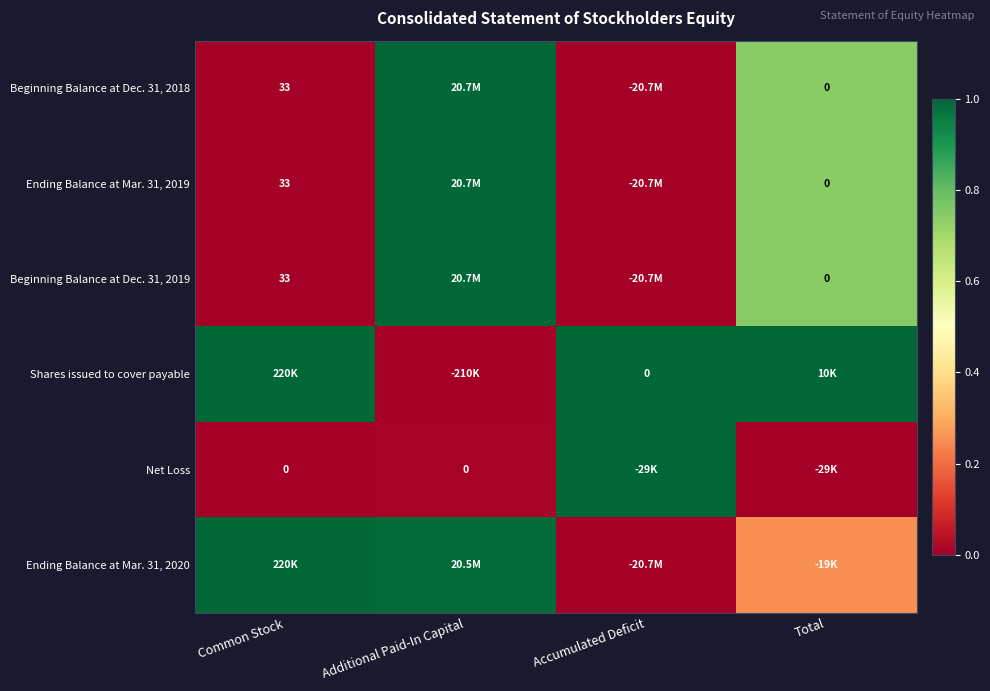

Which has a higher value, Total or Accumulated Deficit?

Total